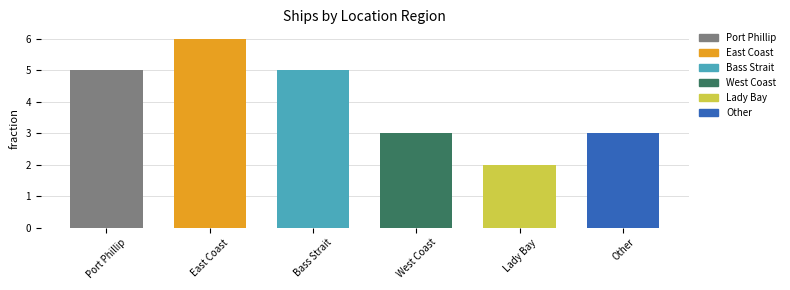

What is the change in value from Bass Strait to Lady Bay?

-3